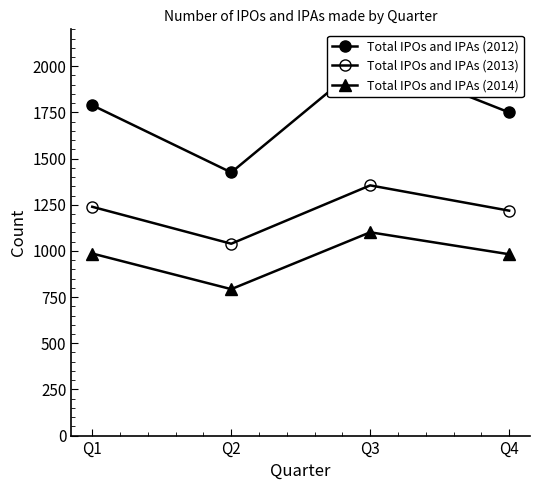

Reading left to right, list all the values displayed in this chart.

Total IPOs and IPAs (2012): Q1=1789	Q2=1425	Q3=2047	Q4=1750
Total IPOs and IPAs (2013): Q1=1239	Q2=1039	Q3=1355	Q4=1218
Total IPOs and IPAs (2014): Q1=986	Q2=793	Q3=1101	Q4=982